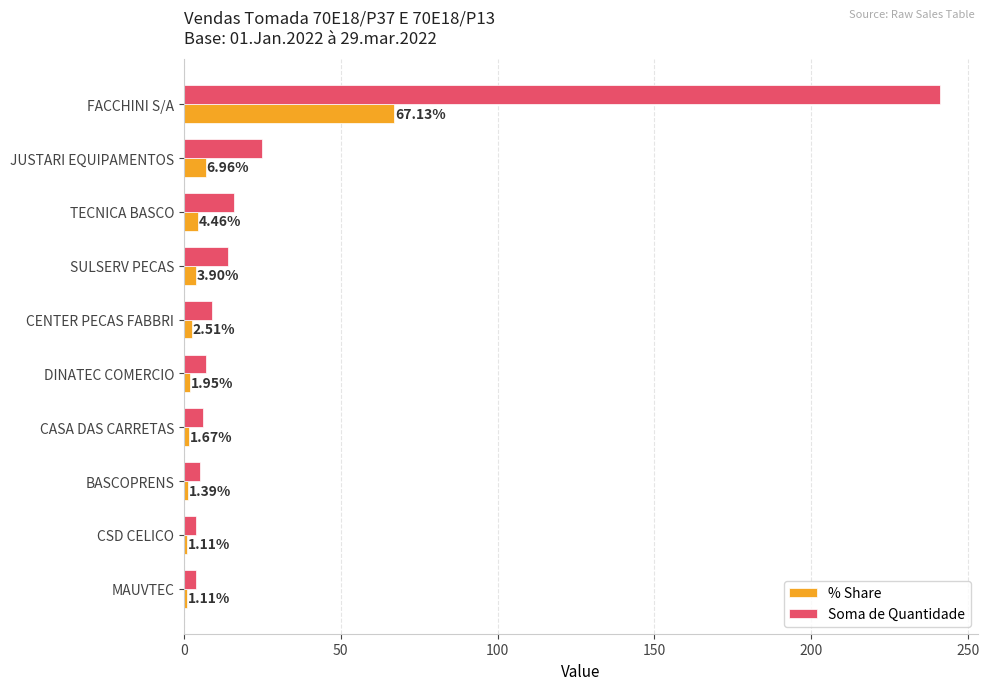

List the series in order of their peak value, highest first.

Soma de Quantidade, % Share